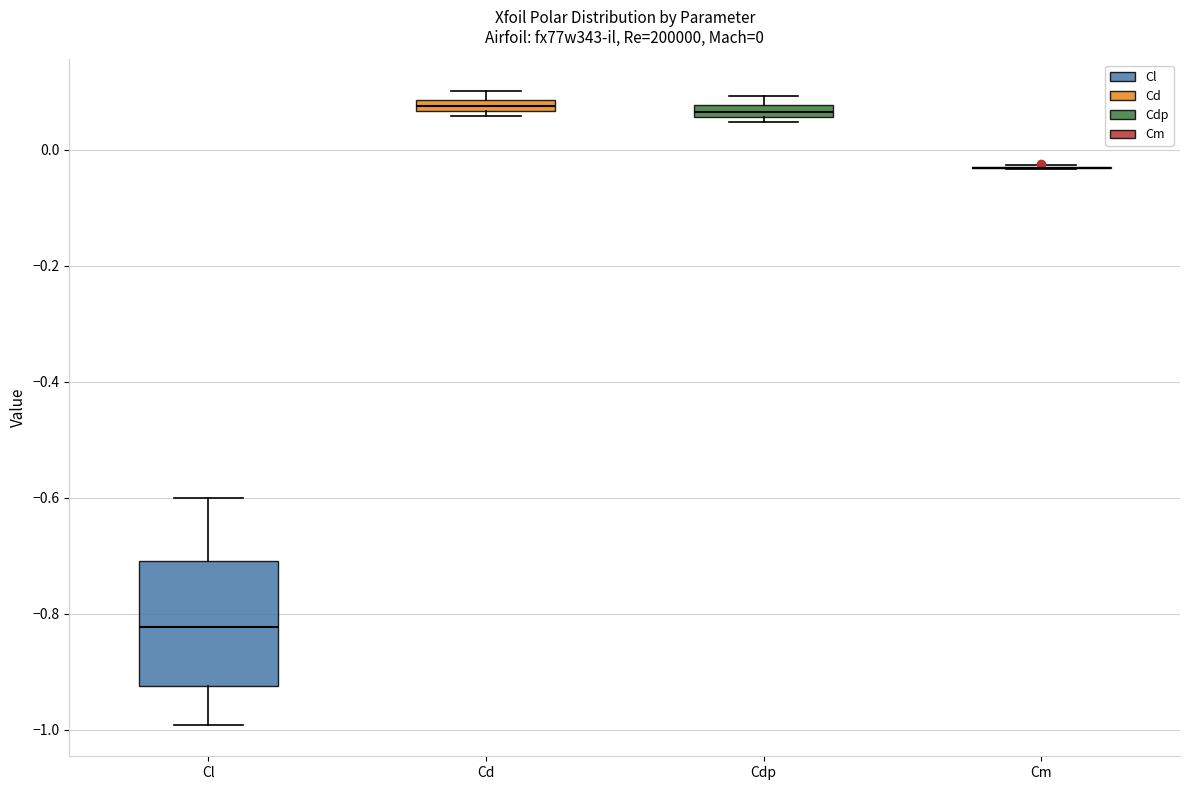

Comparing the boxes themselves (not the whiskers), which one is the tallest?

Cl